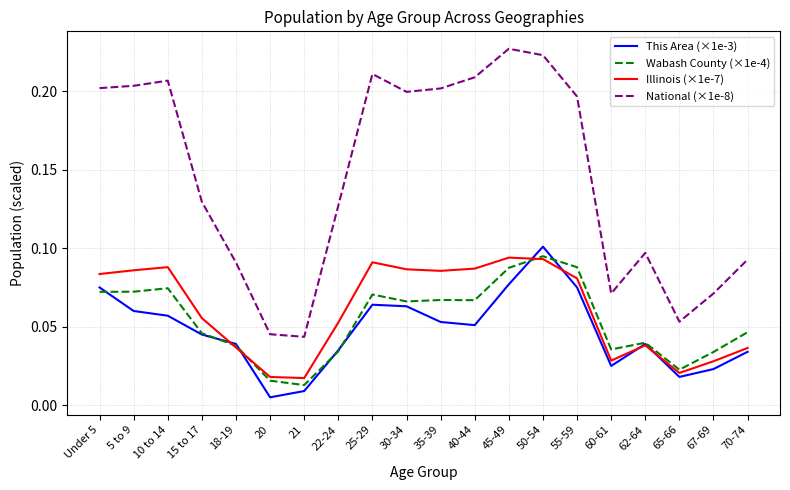

True or false: This Area (×1e-3) and National (×1e-8) cross at least once.

False